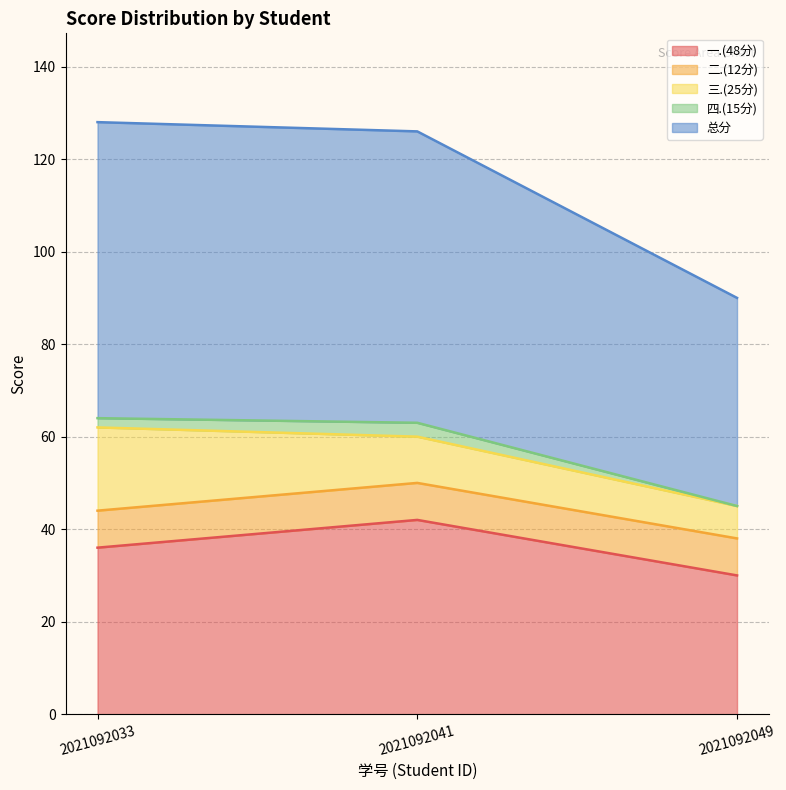

What is the total value across all series at 2021092049?

90